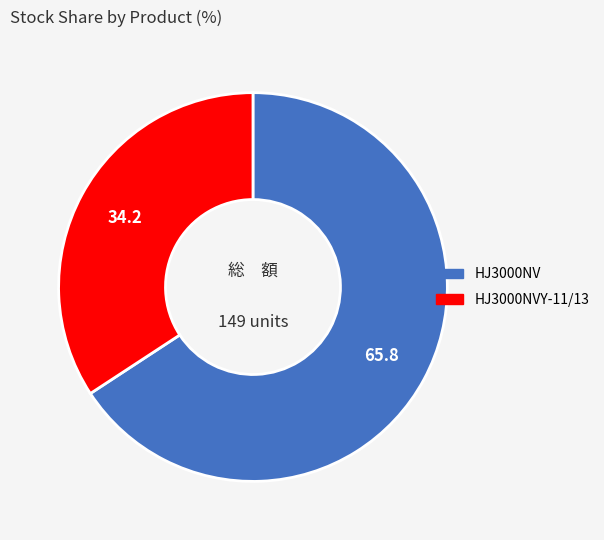

Does any single category account for the majority?

Yes